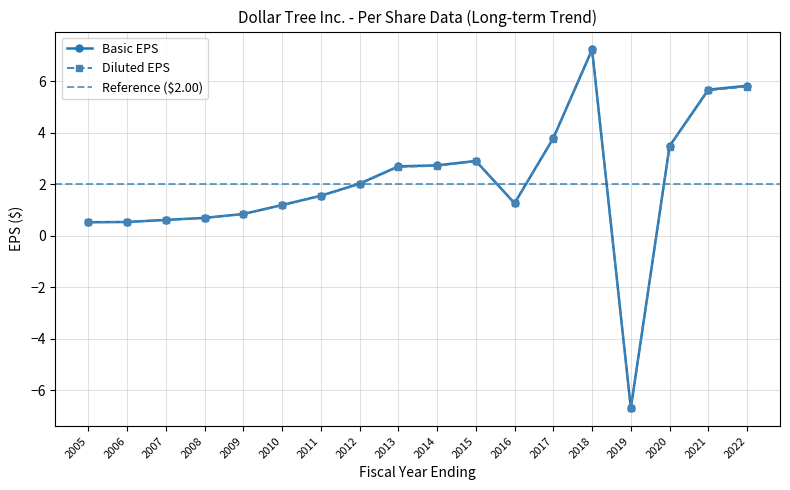

How many values in the Diluted EPS series exceed 2?

9